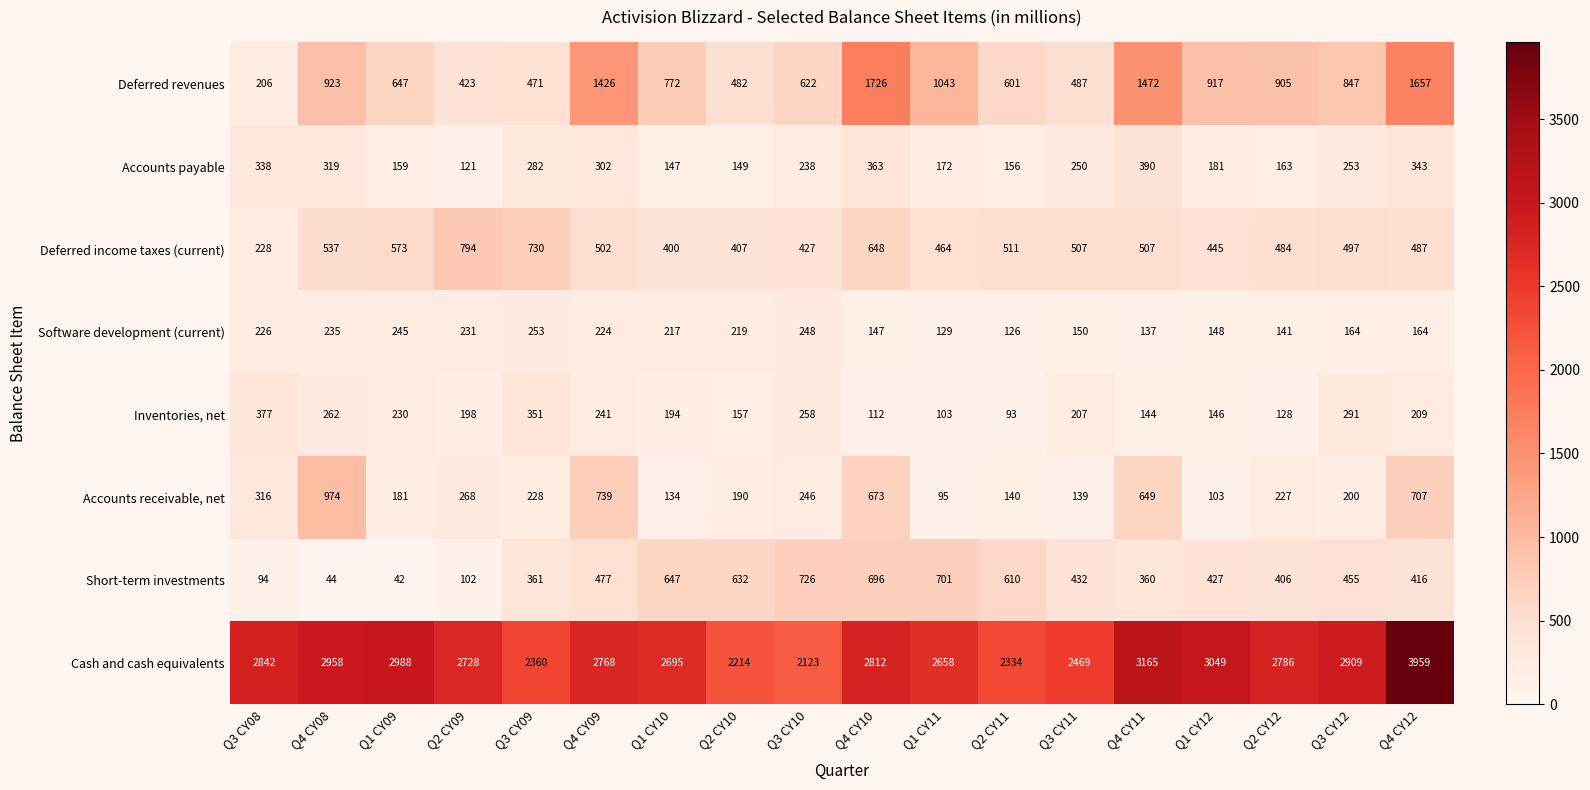

Which series has the largest range (max minus min)?

Cash and cash equivalents